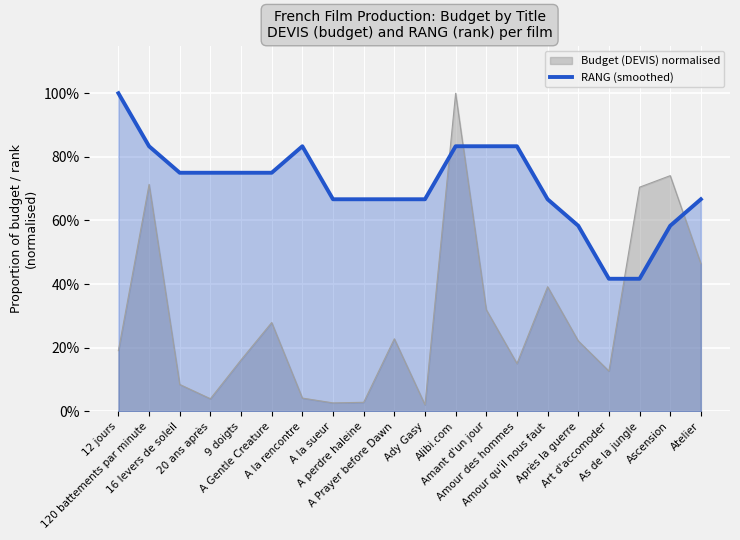

What is the difference between the maximum and minimum values?

0.6